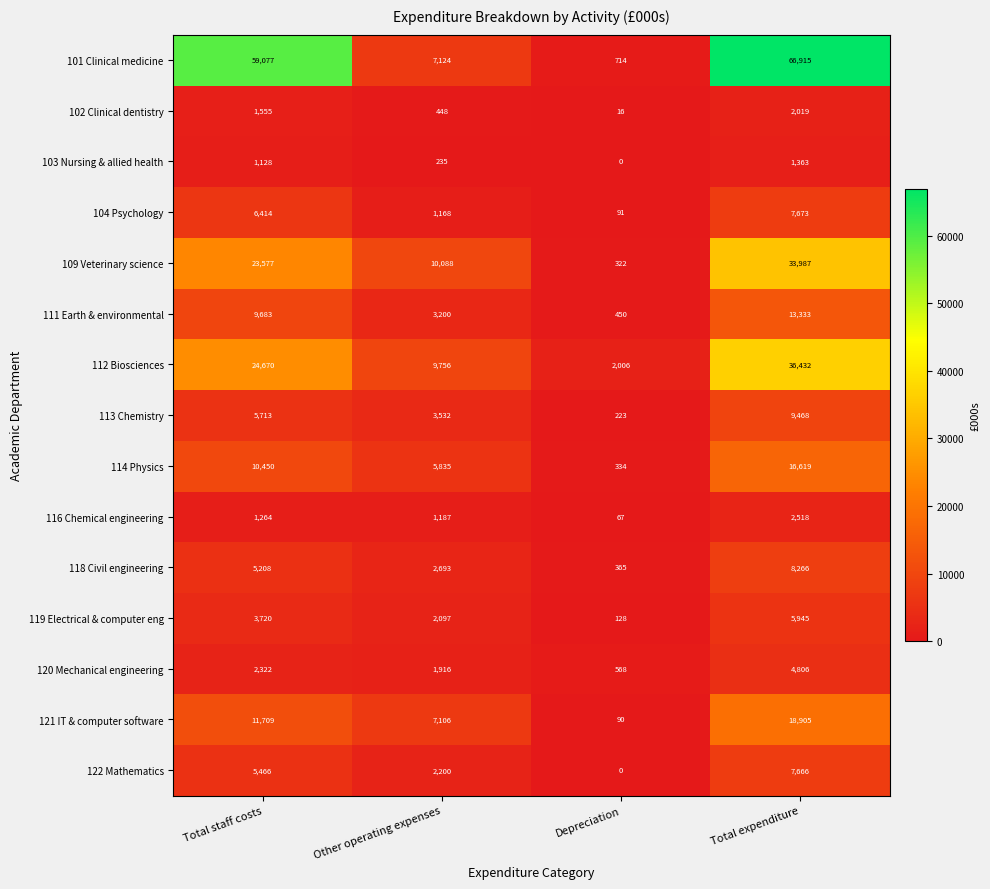

What is the total value across all series at Total staff costs?

171956